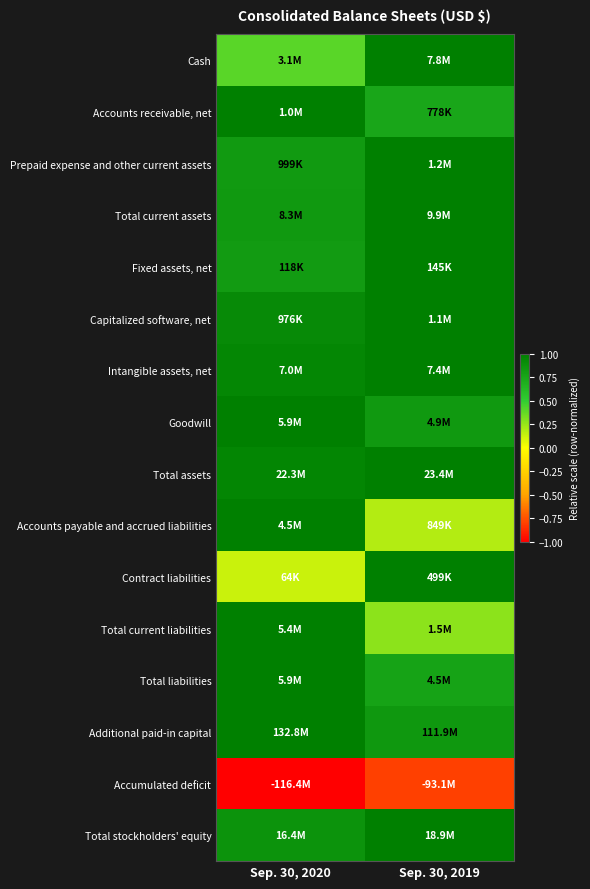

What is the smallest value displayed?

-1.0